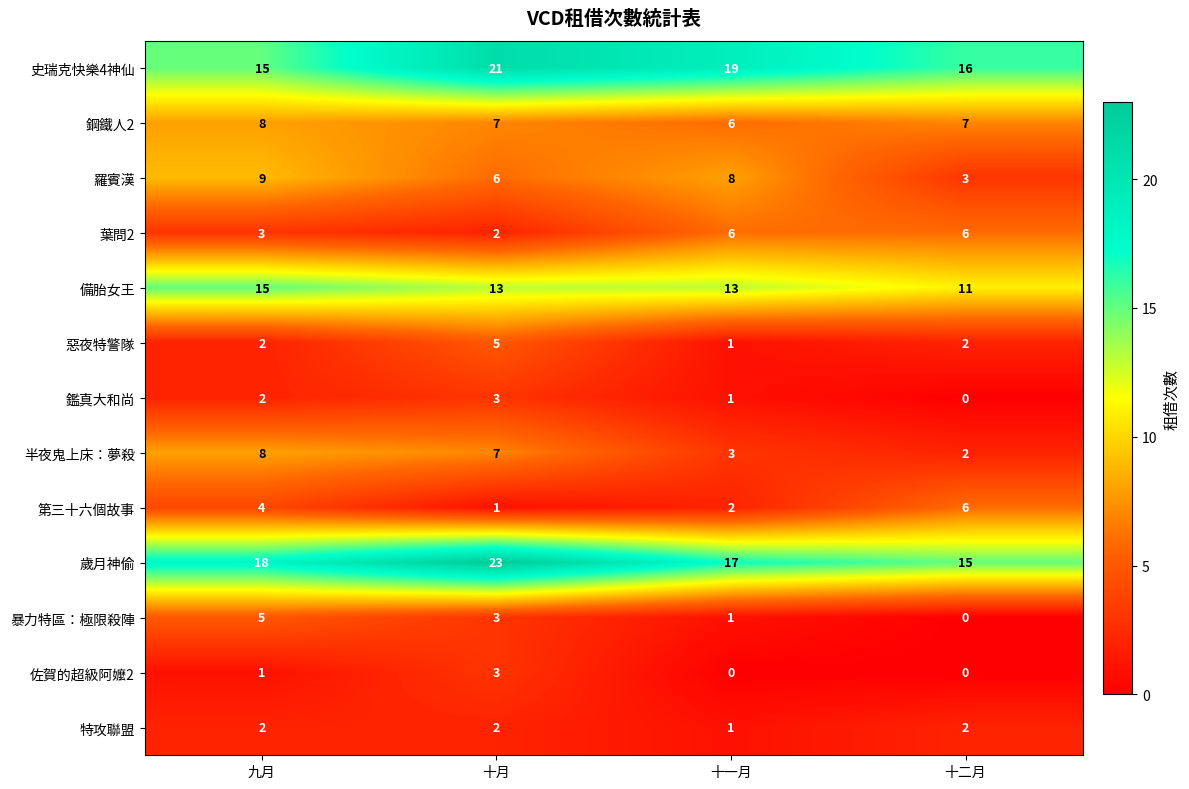

Which series changed the most between 九月 and 十月?

史瑞克快樂4神仙